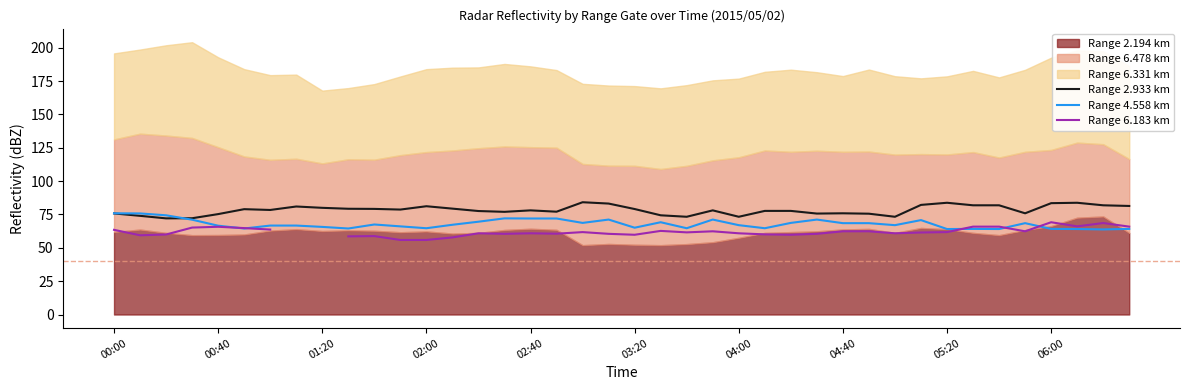

The value of Range 4.558 km at 02:40 is 17.4. True or false?

False